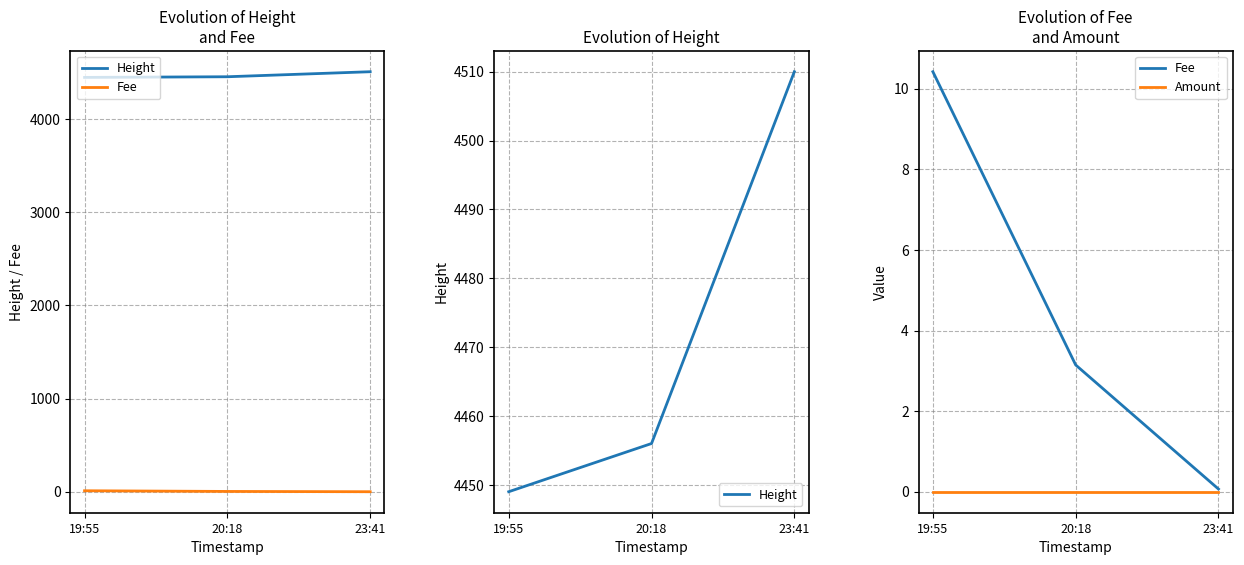

The Fee series shows 10.4 at 19:55. True or false?

True